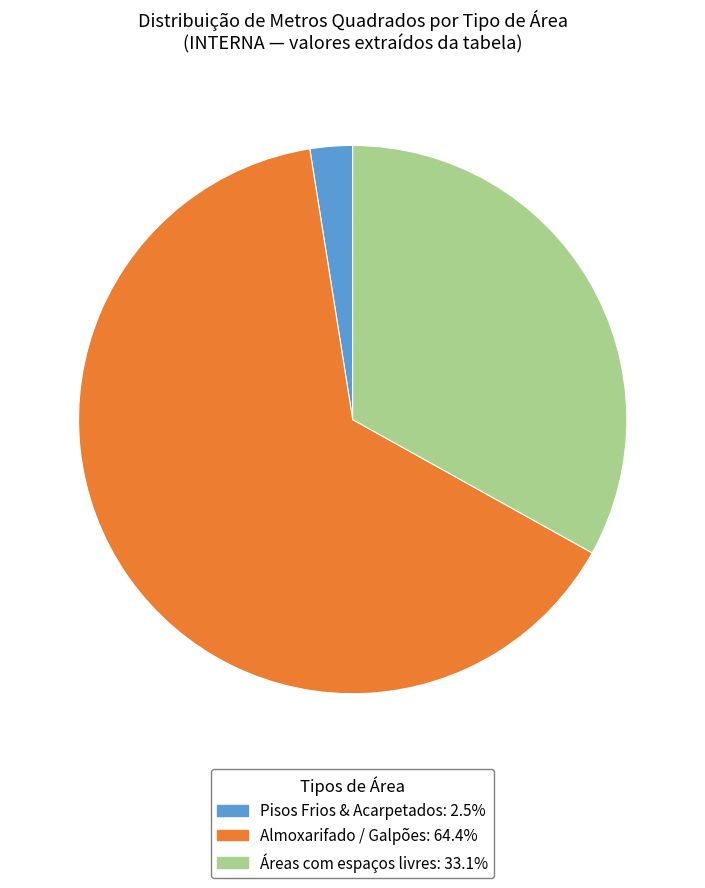

Is there any slice that represents more than half of the pie?

Yes